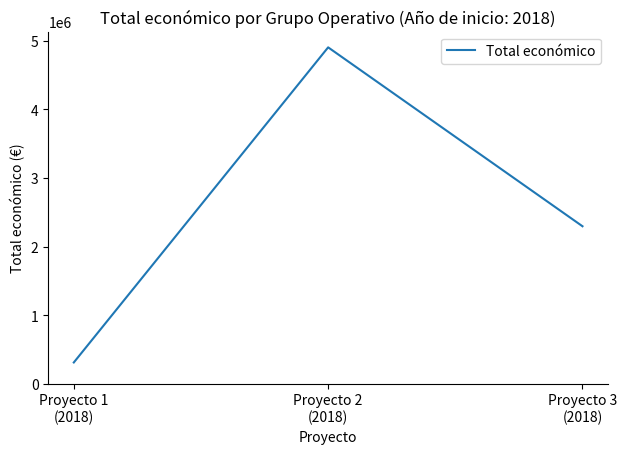

Rank the categories by value from lowest to highest.

Proyecto 1
(2018), Proyecto 3
(2018), Proyecto 2
(2018)